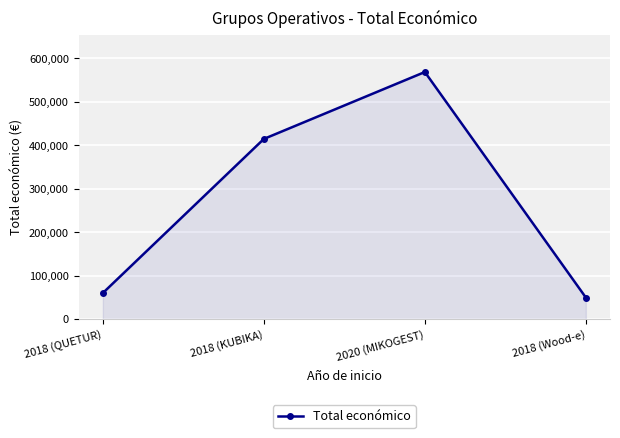

At which category does the data reach its first local peak?

2020 (MIKOGEST)